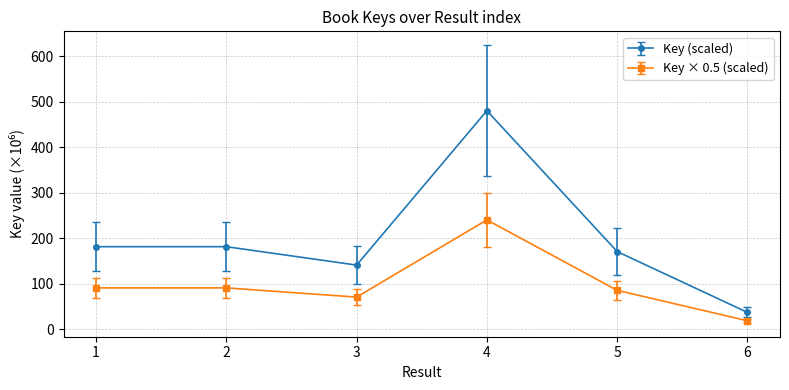

Reading left to right, transcribe all the data shown in this chart.

Key (scaled): 181.3	181.3	140.8	480.4	170.6	36.7
Key × 0.5 (scaled): 90.6	90.6	70.4	240.2	85.3	18.4